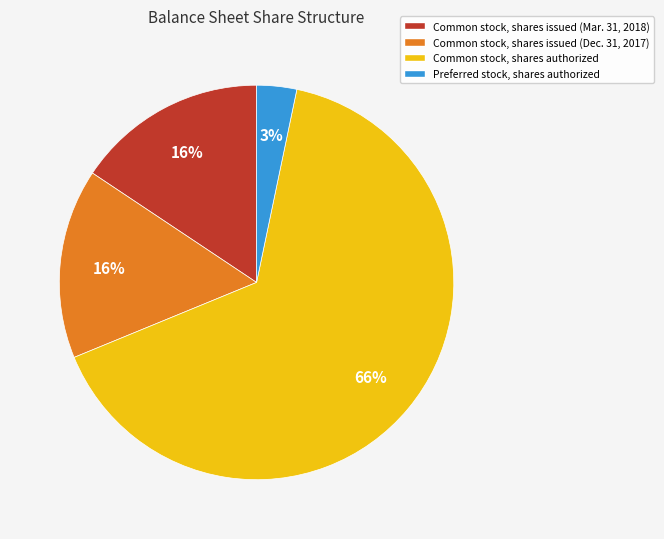

To the nearest percent, what percentage of the pie is Preferred stock, shares authorized?

3%